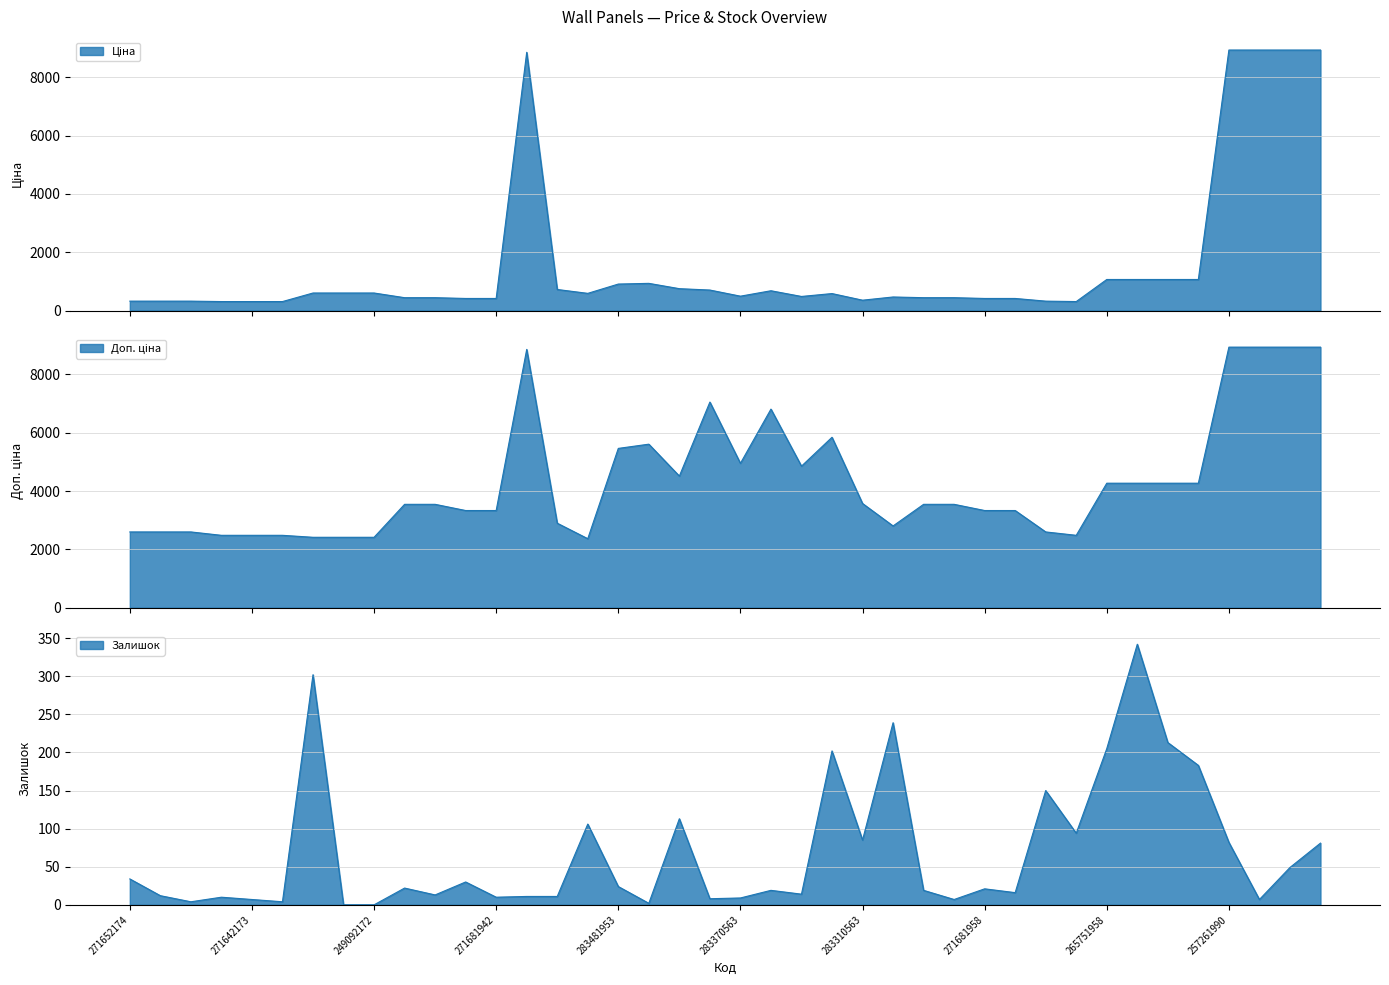

What are all the series names shown in the legend?

Ціна, Доп. ціна, Залишок